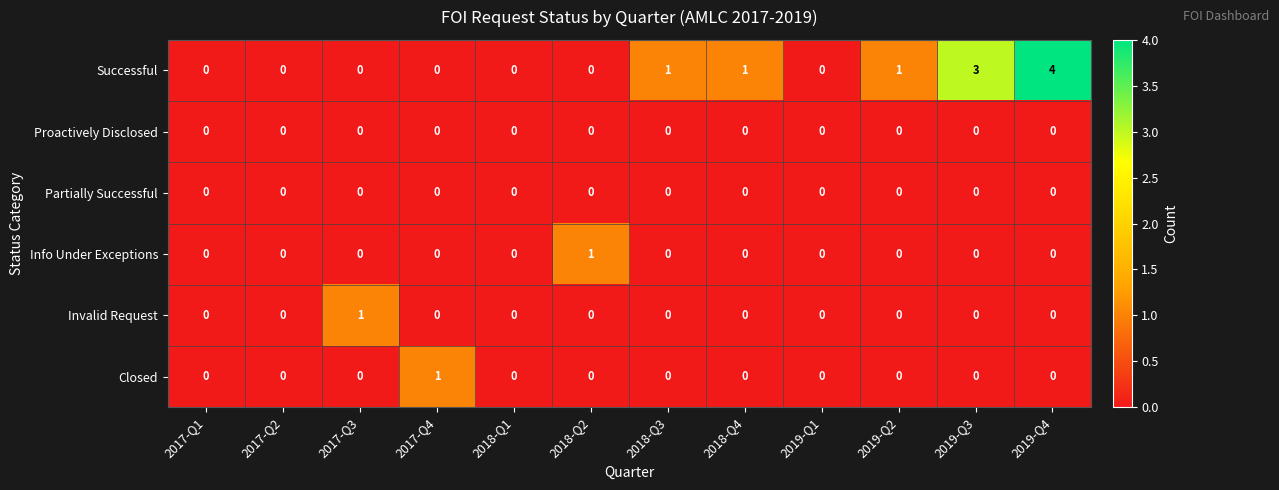

True or false: Partially Successful has a value of 0 at 2019-Q1.

True